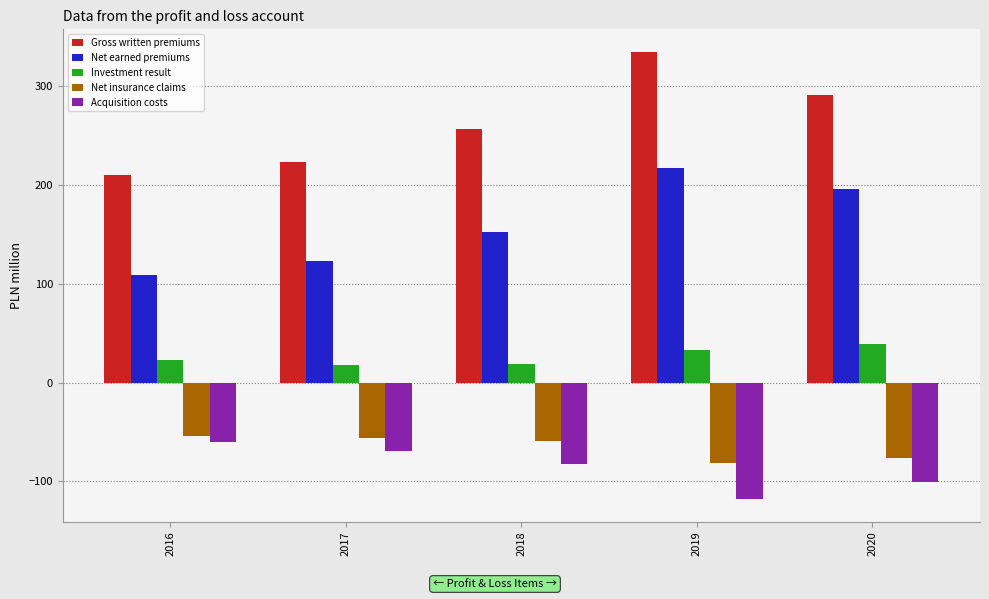

What is the minimum value for Net earned premiums?

109